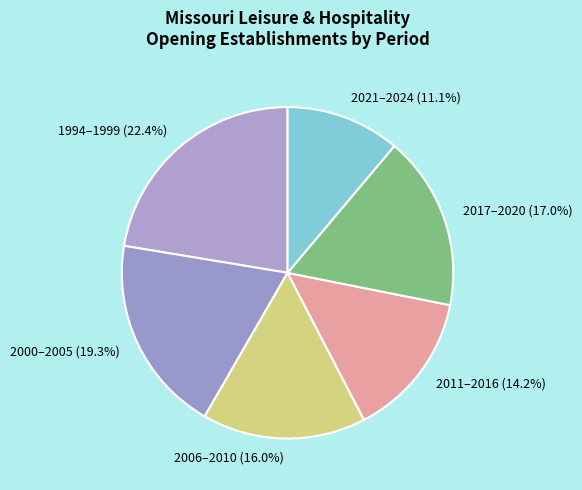

Is 1994–1999 the majority of the pie?

No